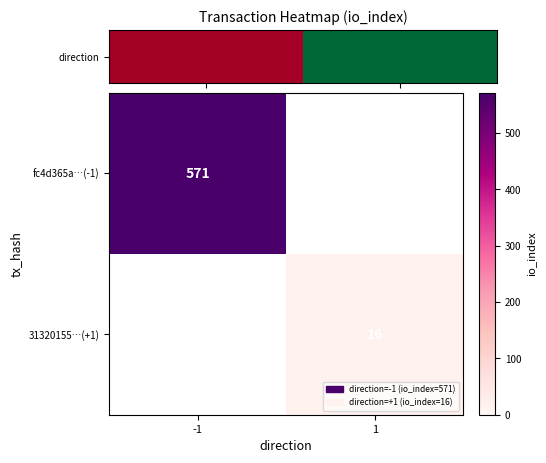

Which category has the highest value across all series?

-1